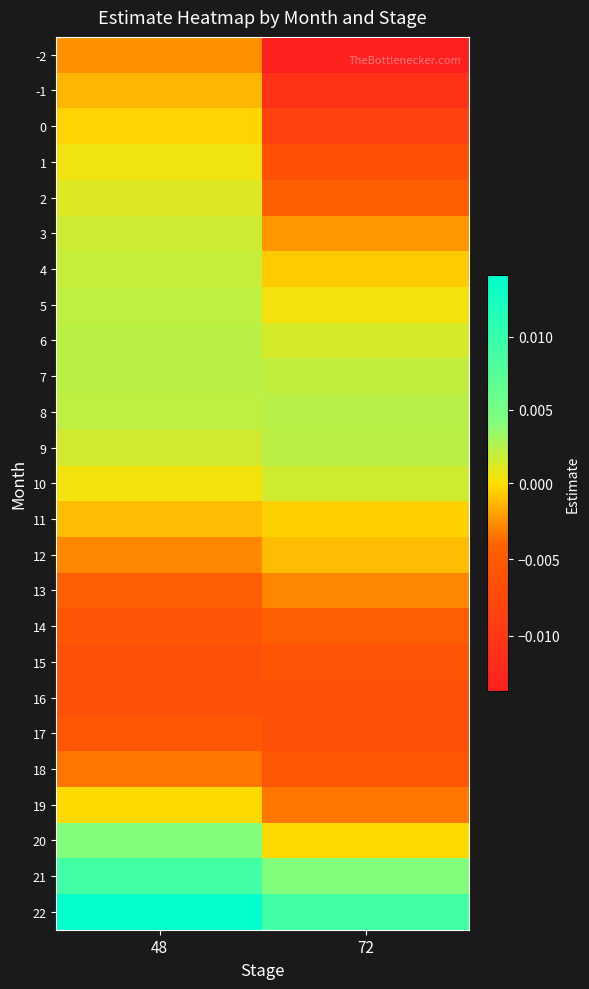

Which category has the highest value across all series?

48